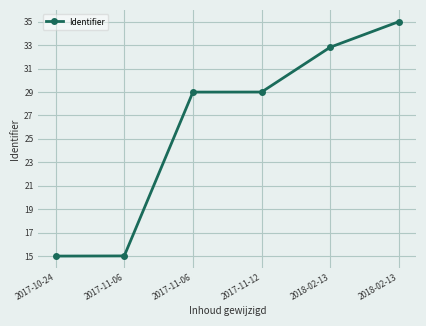

Where does the data first go above 28?

2017-11-06